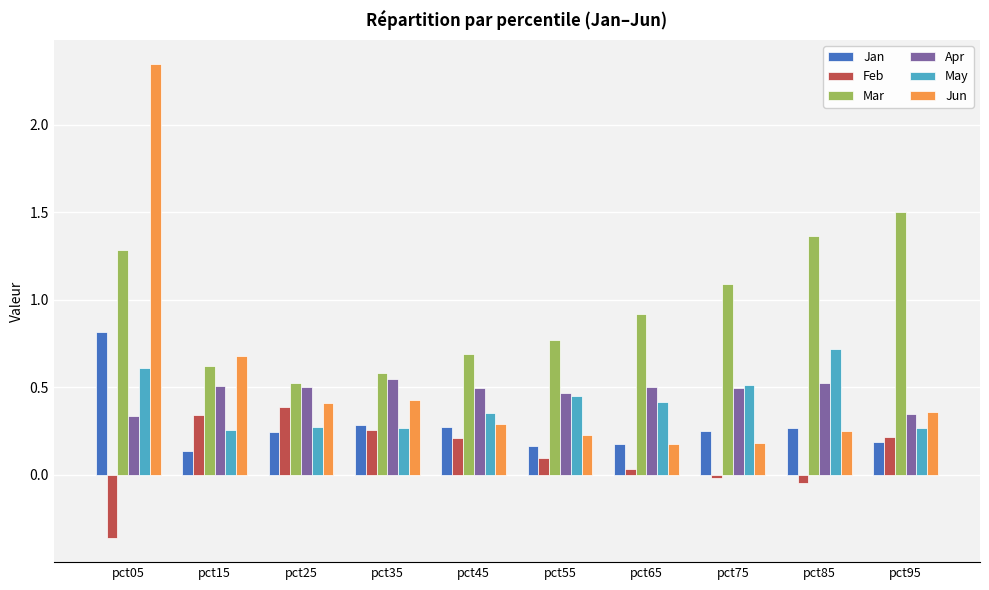

Which label corresponds to the largest value in the chart?

pct05